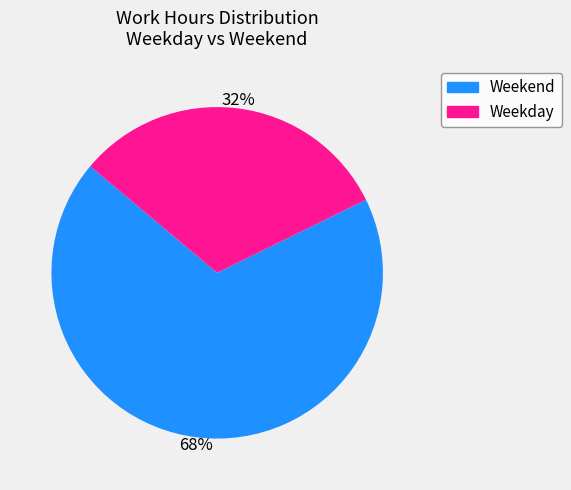

To the nearest percent, what is the average slice percentage?

50%